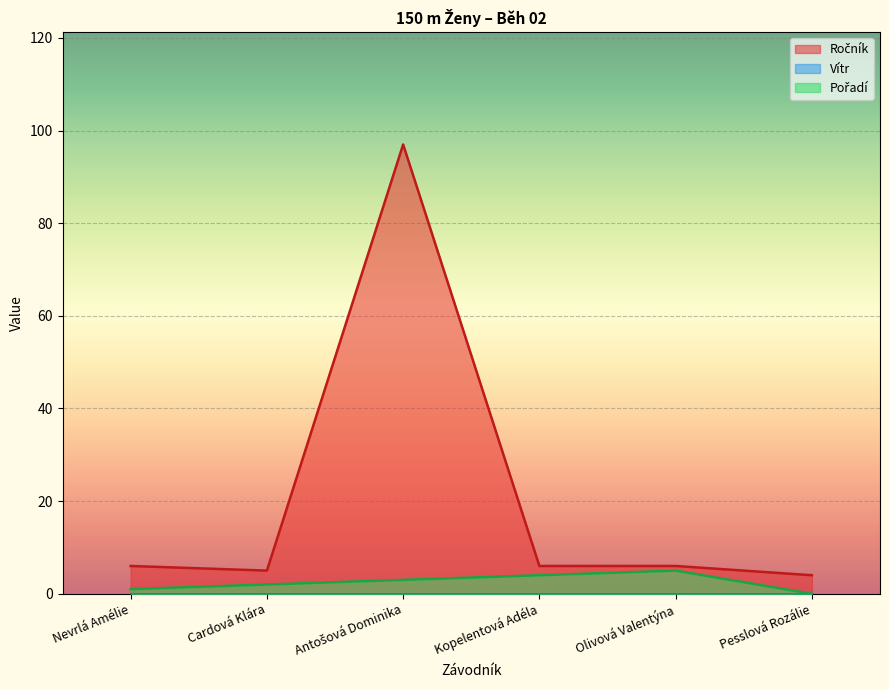

True or false: Ročník and Pořadí intersect in this chart.

False